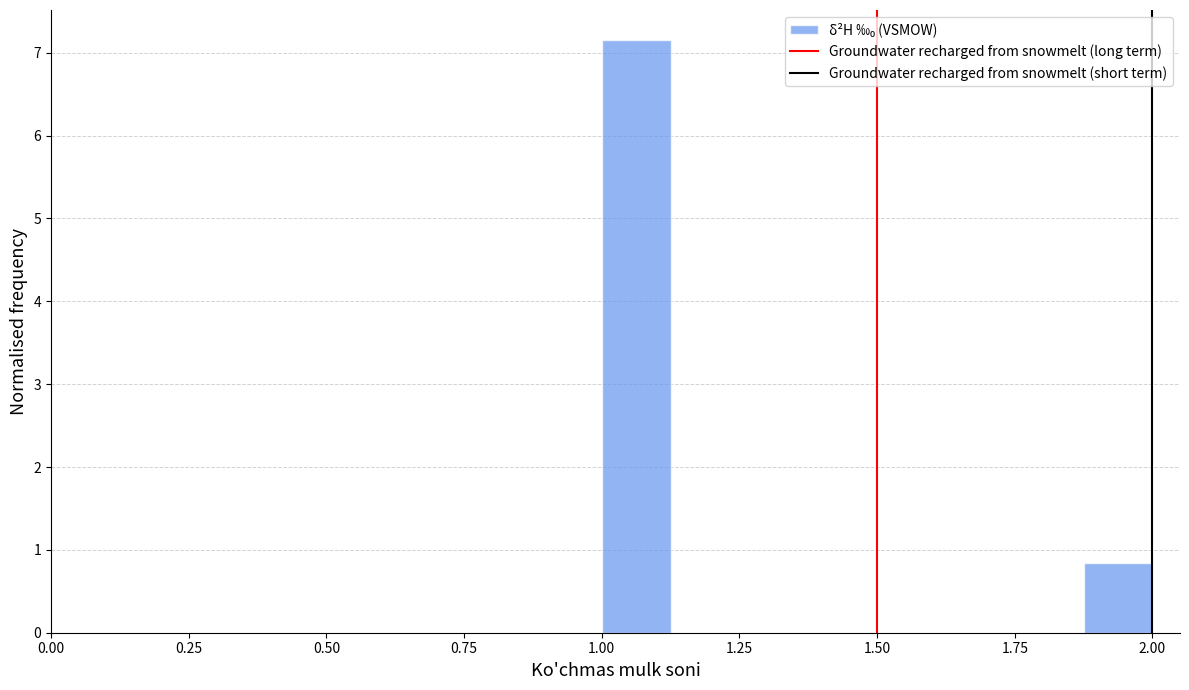

Around what value on the x-axis is the tallest bar? Give the approximate position of its centre, as read against the axis.

1.05